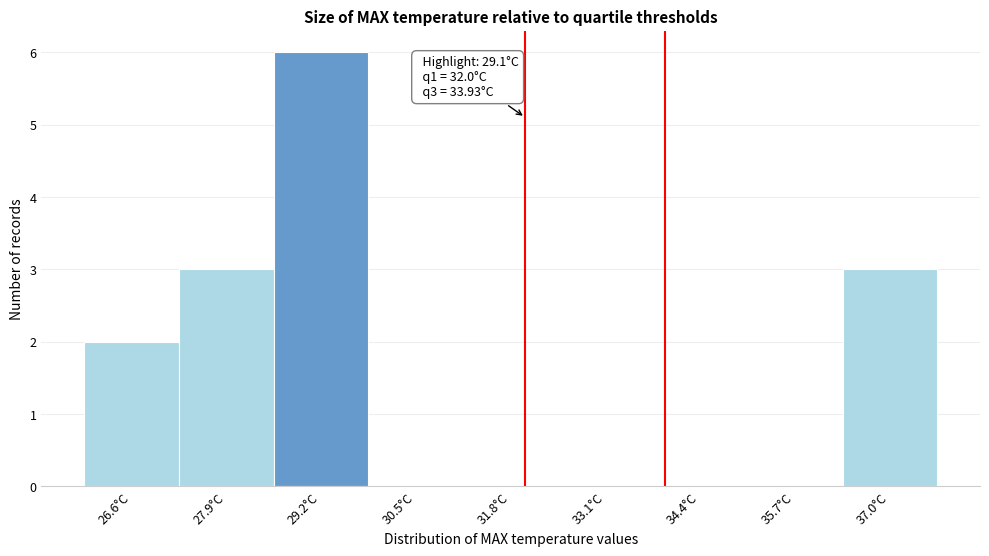

Which range on the x-axis has the tallest bar?

28.6 to 29.8